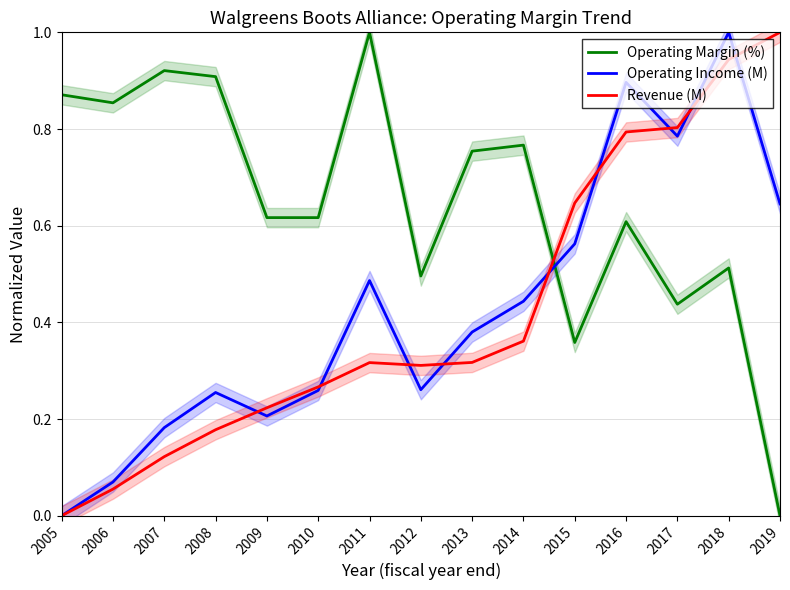

Where is Revenue (M) nearest to the value 0?

2005